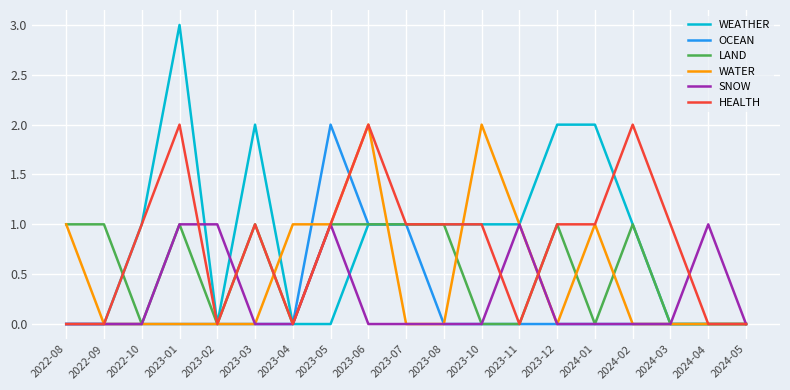

How many LAND values are between 0 and 1?

19